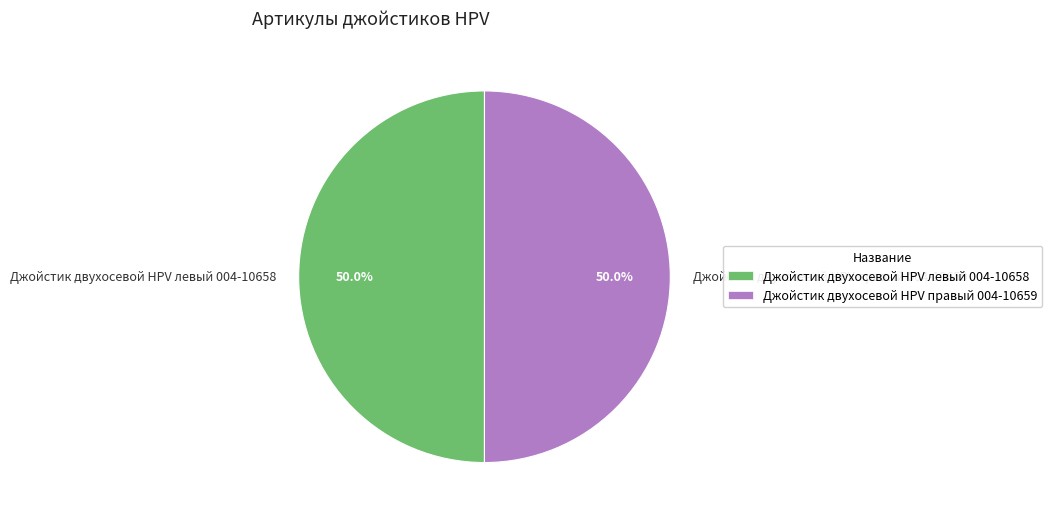

Approximately how many times larger is the value at Джойстик двухосевой HPV правый 004-10659 compared to Джойстик двухосевой HPV левый 004-10658?

1.0